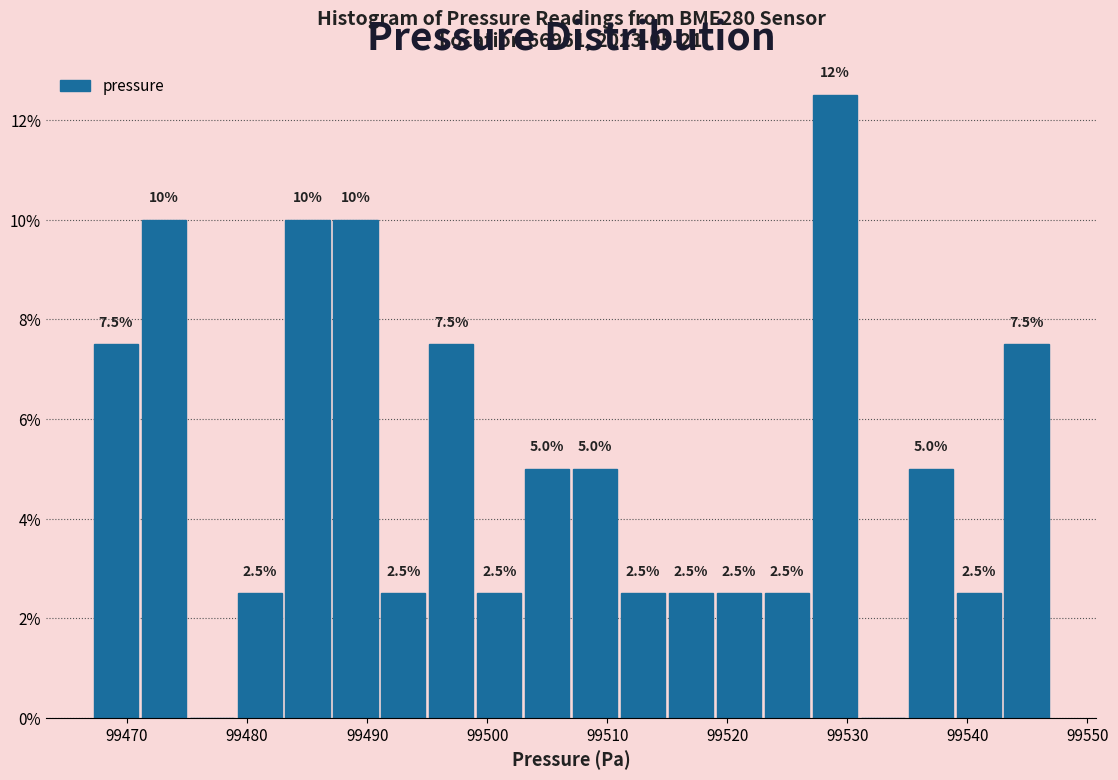

Read against the x-axis, roughly where is the centre of the tallest bar?

99529